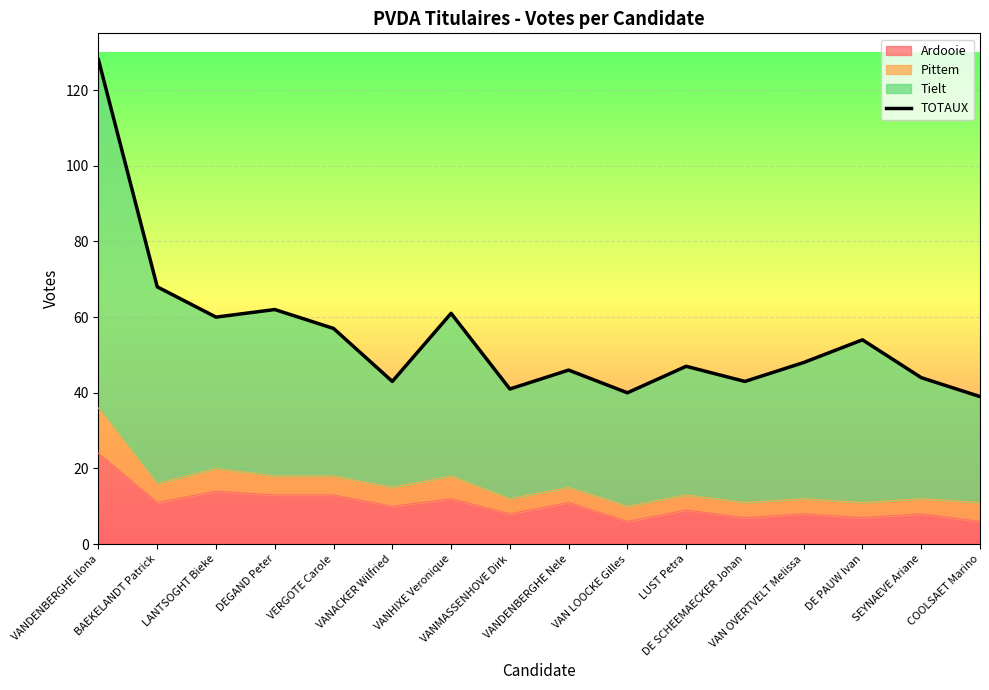

How many values exceed 48?

7